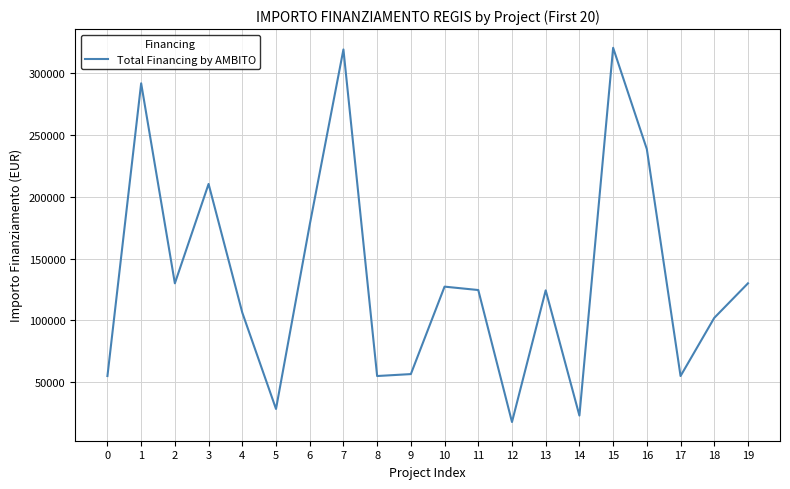

Is it true that the value at 13 is 124320.9?

True